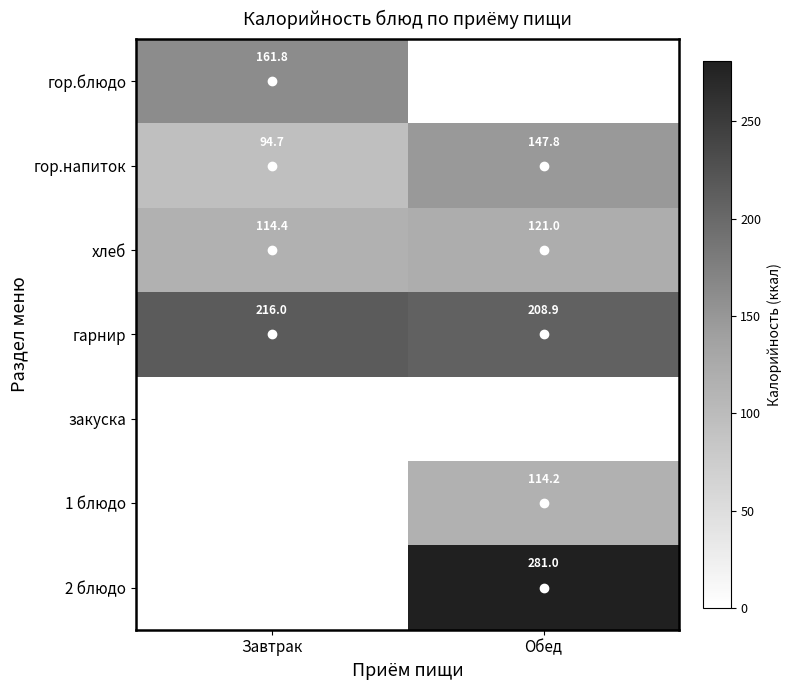

The 2 блюдо series shows 129.9 at Обед. True or false?

False